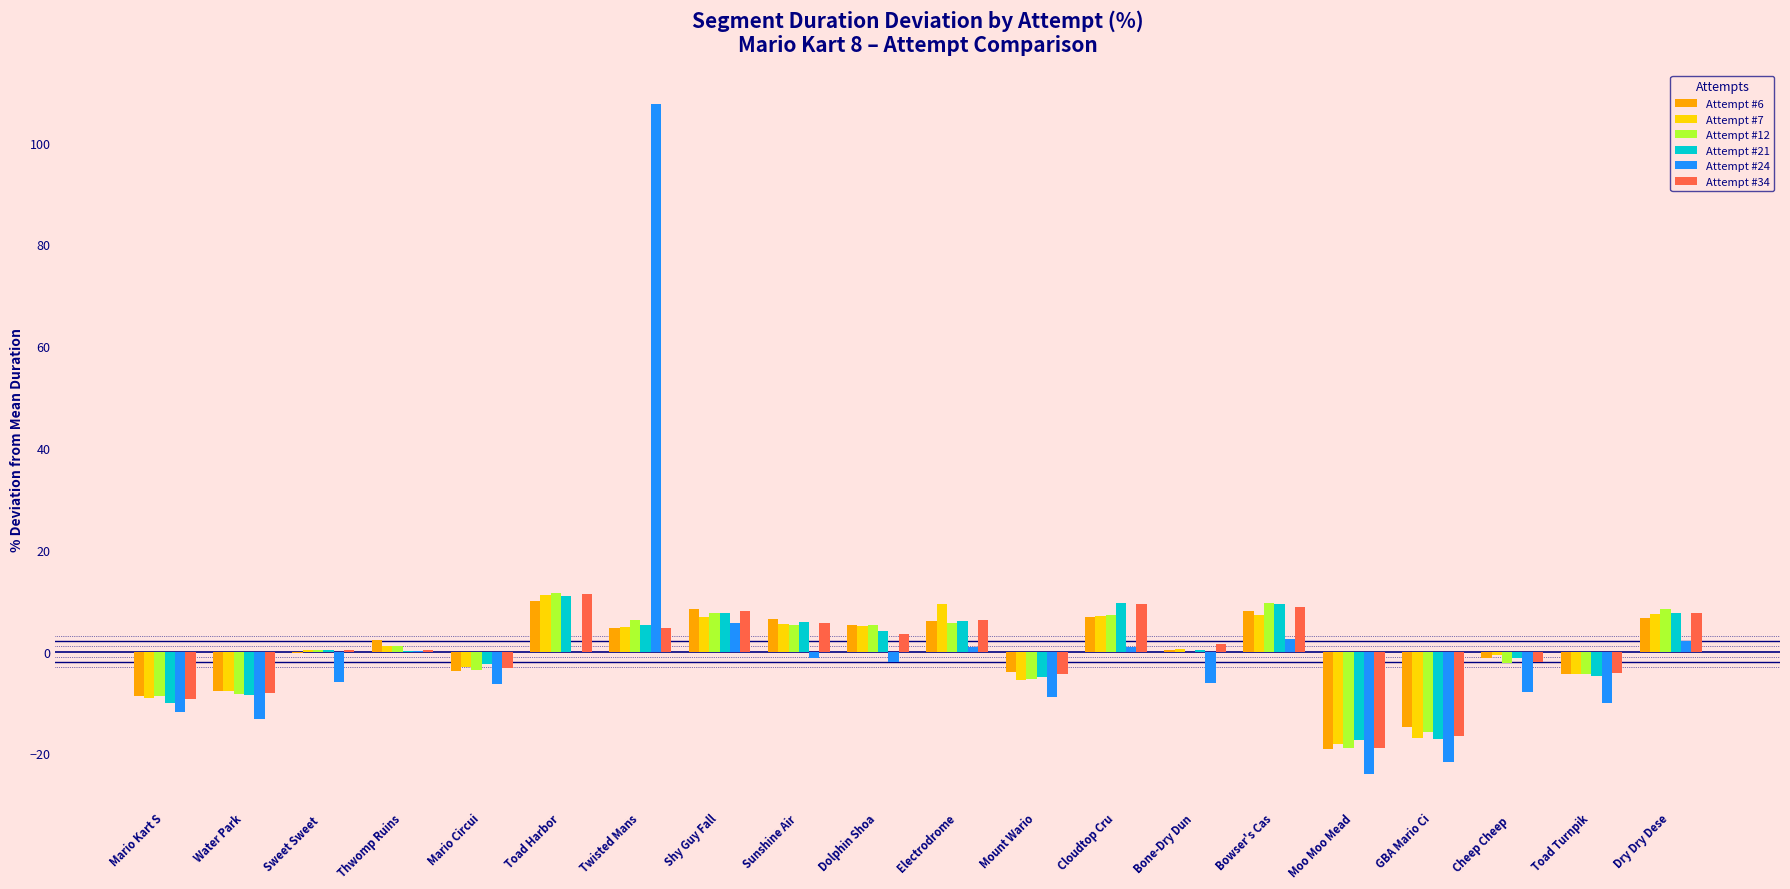

Which has a higher value, Water Park or Toad Turnpik?

Toad Turnpik